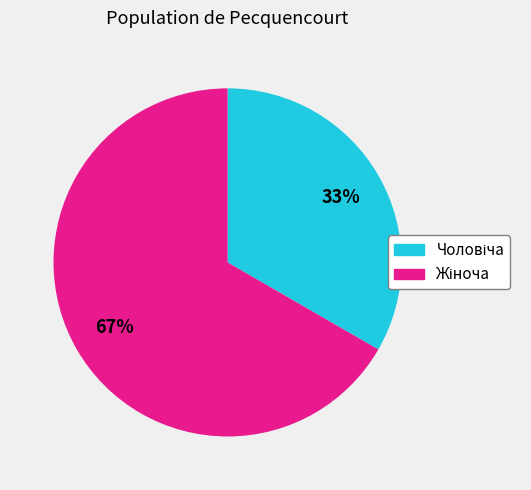

Is there any slice that represents more than half of the pie?

Yes